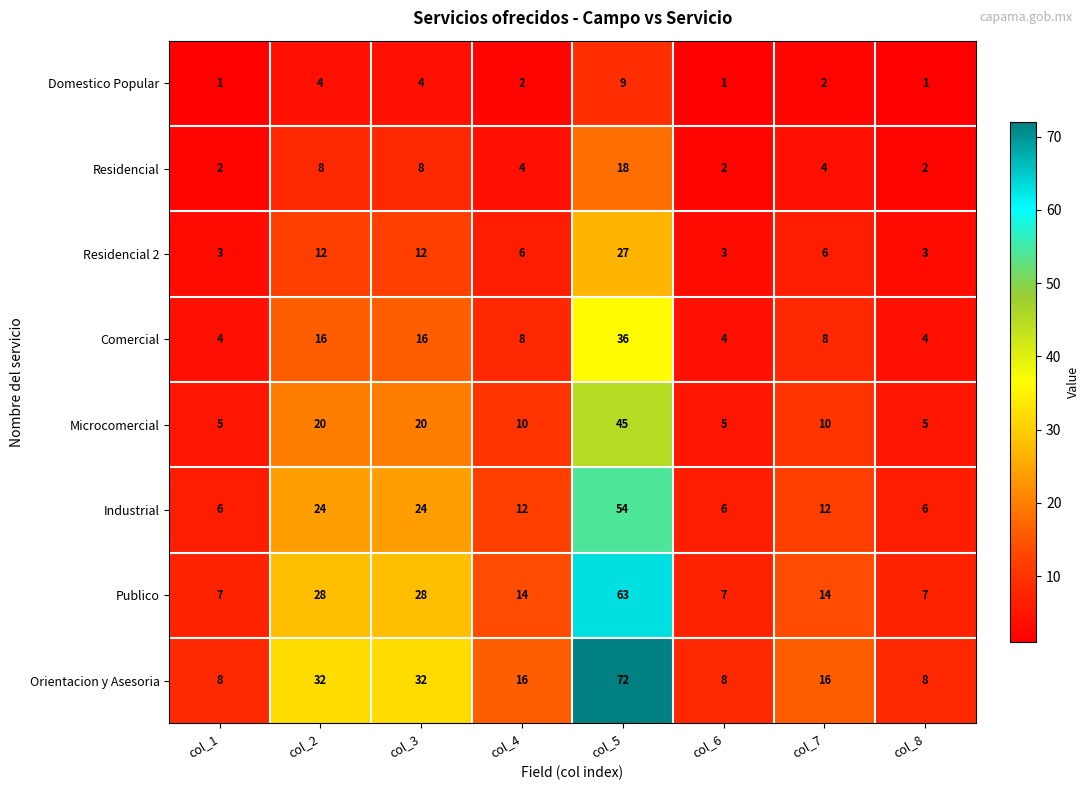

Which series has the widest spread of values?

Orientacion y Asesoria